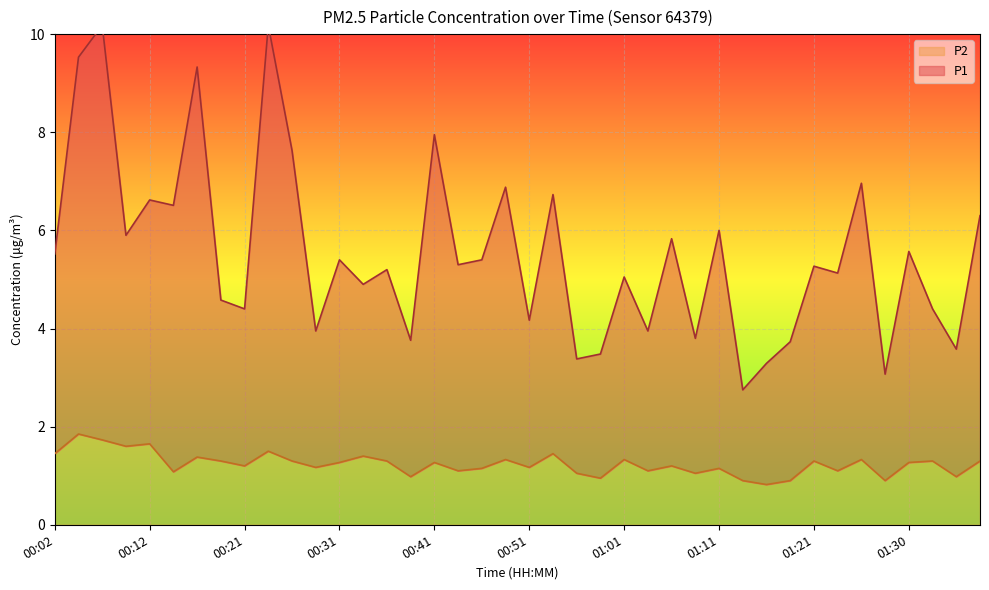

Rank the categories by P1 value from lowest to highest.

01:13, 01:28, 01:16, 00:56, 00:58, 01:35, 01:18, 00:39, 01:08, 00:29, 01:03, 00:51, 00:21, 01:33, 00:19, 00:34, 01:01, 01:23, 00:36, 01:21, 00:43, 00:31, 00:46, 00:02, 01:30, 01:06, 00:09, 01:11, 01:38, 00:14, 00:12, 00:53, 00:48, 01:25, 00:26, 00:41, 00:16, 00:04, 00:07, 00:24